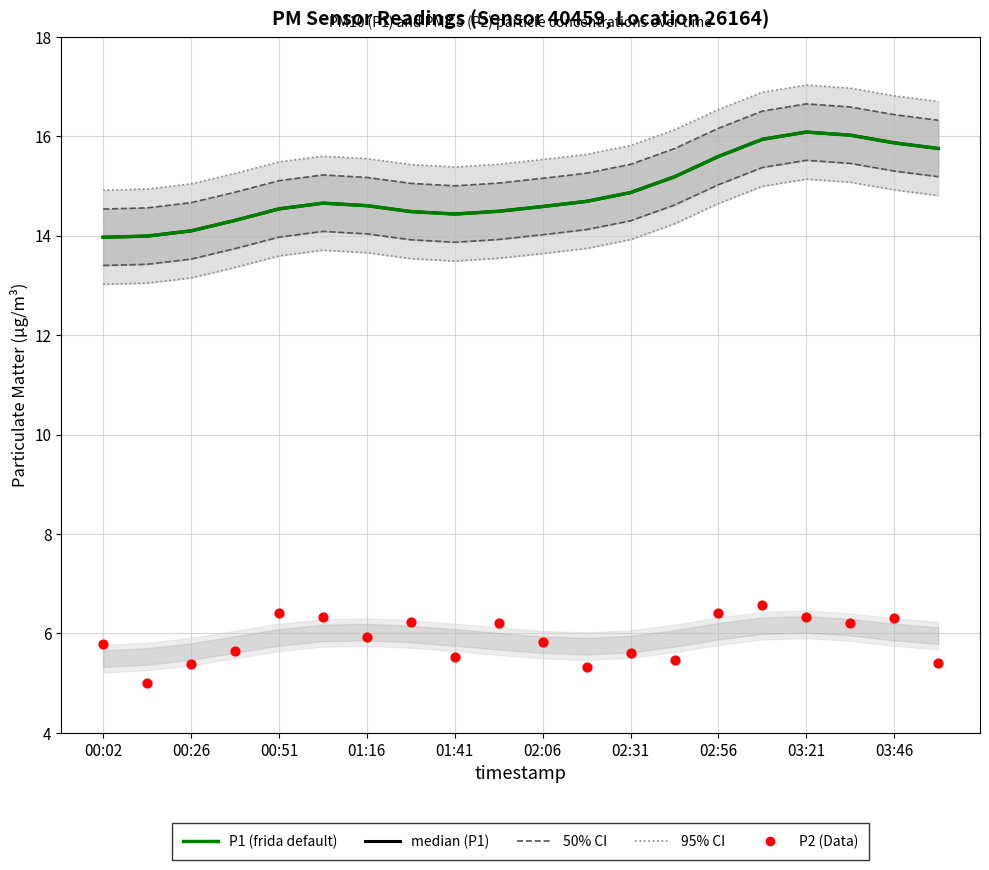

At how many categories does at least one series exceed 12?

20